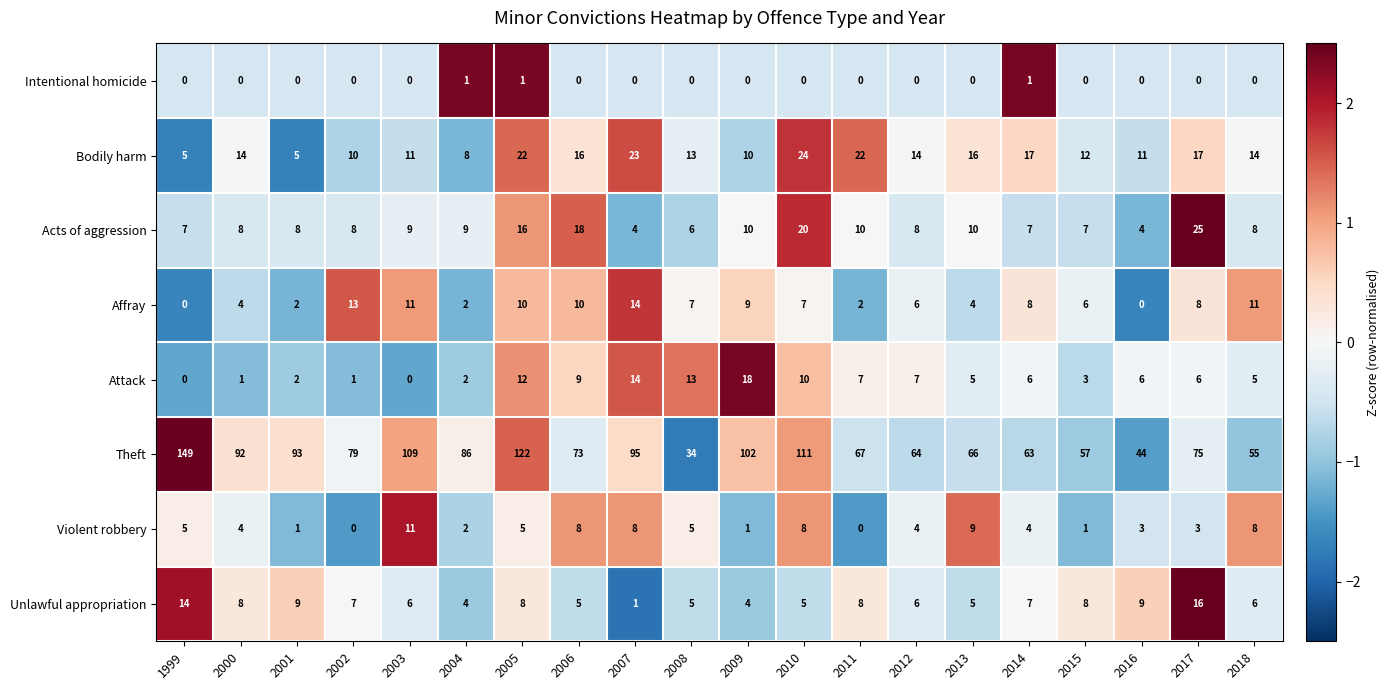

Which category has the highest value across all series?

1999